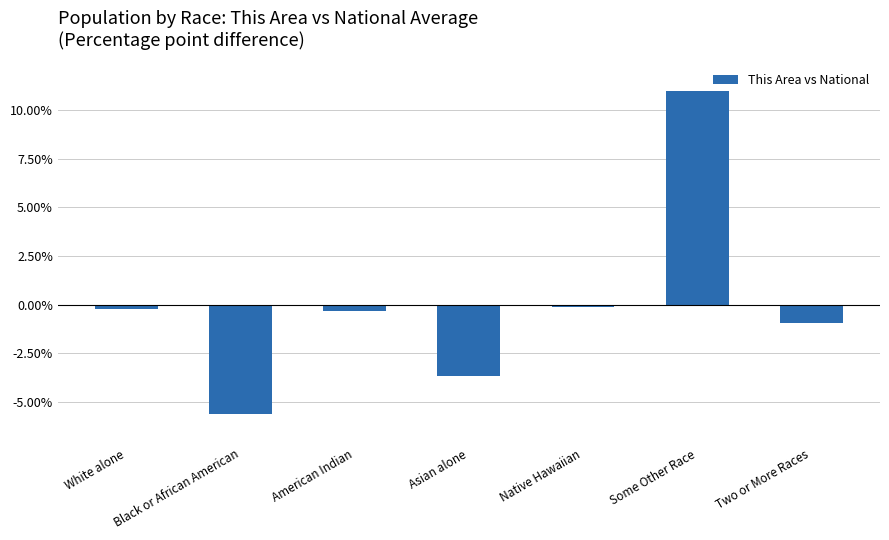

What is the change in value from Black or African American to Two or More Races?

+4.7